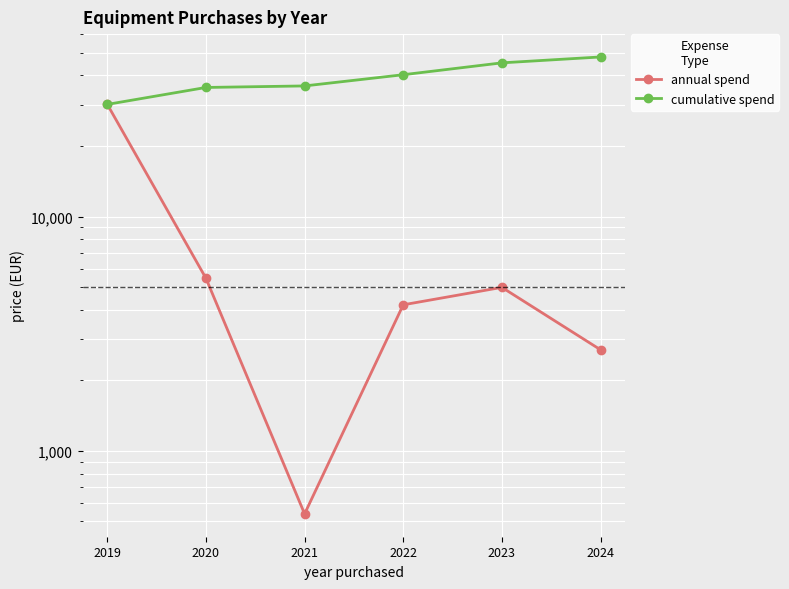

How many lines are shown in the chart?

2